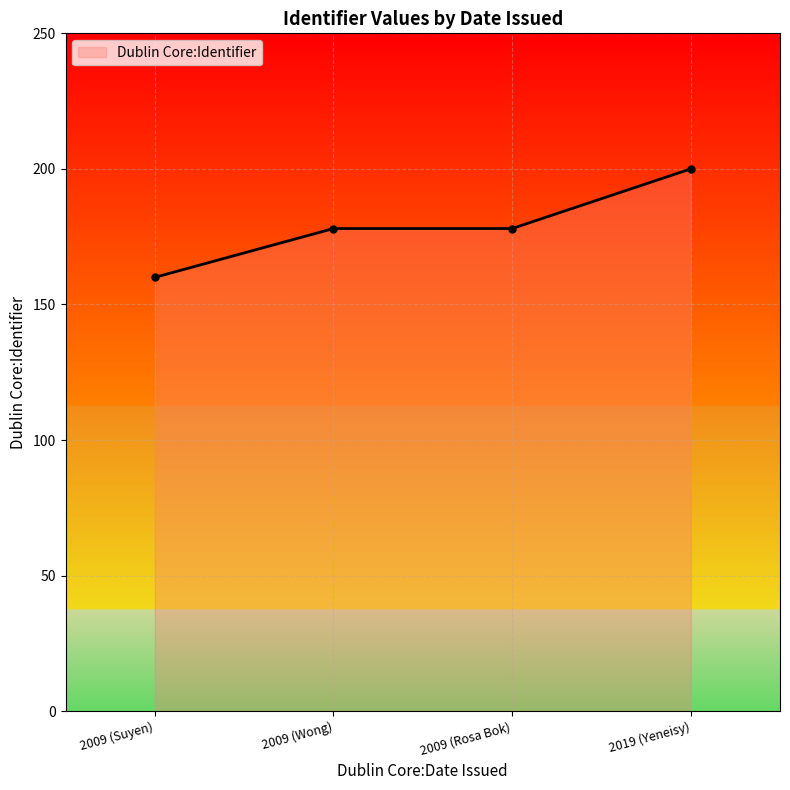

Reading left to right, transcribe all the data shown in this chart.

2009 (Suyen)=160	2009 (Wong)=178	2009 (Rosa Bok)=178	2019 (Yeneisy)=200